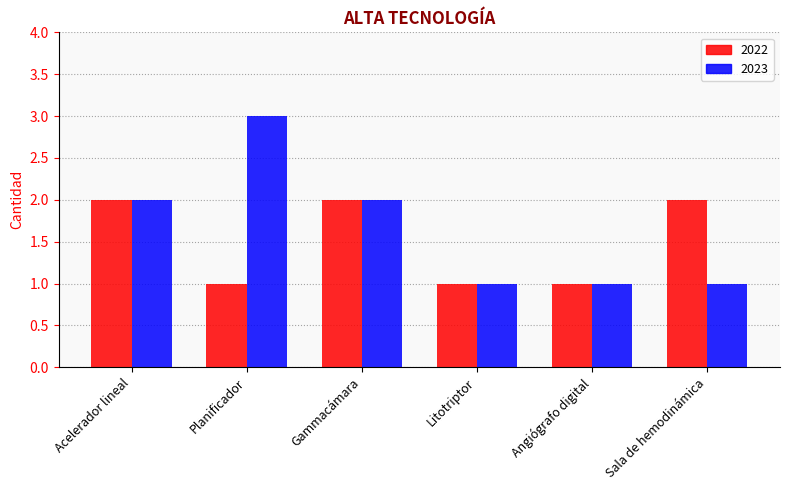

What position from the right is Planificador?

5